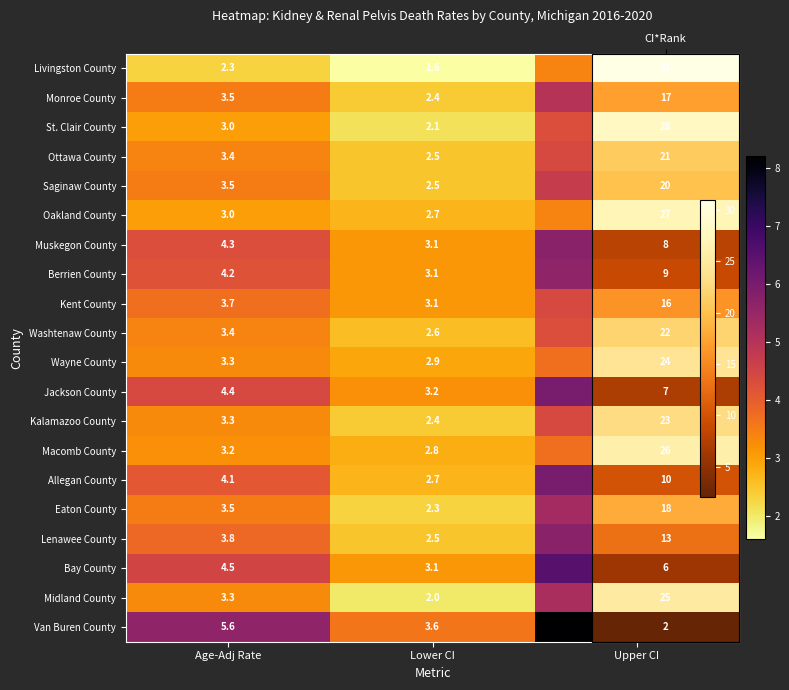

Which series changed the most between Age-Adj Rate and Upper CI?

Van Buren County